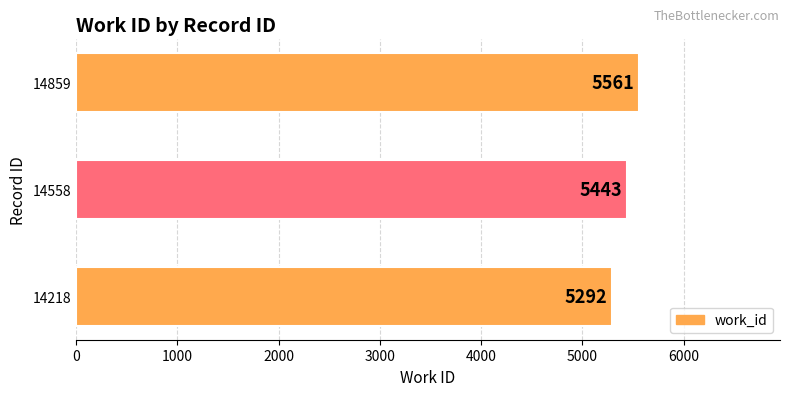

What is the change in value from 14218 to 14558?

+151